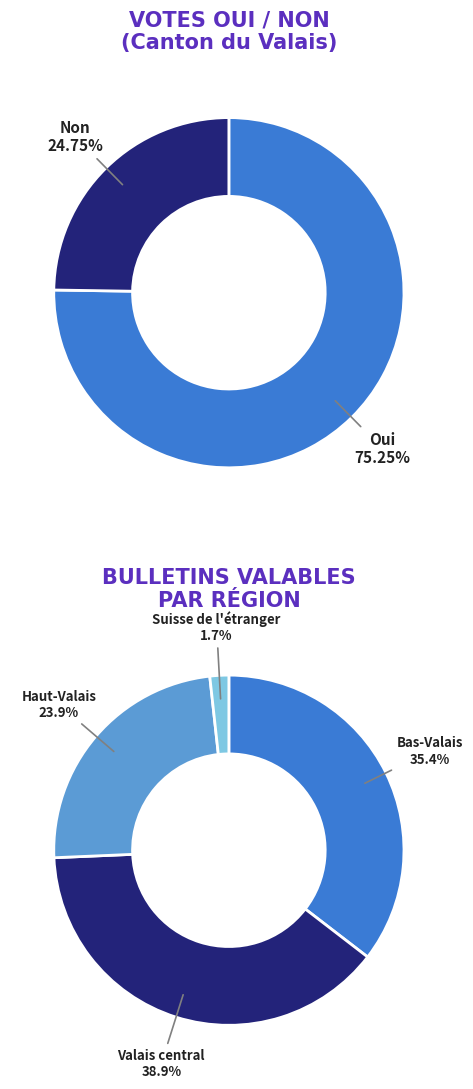

Rank the series by their average value, from highest to lowest.

Oui, Non